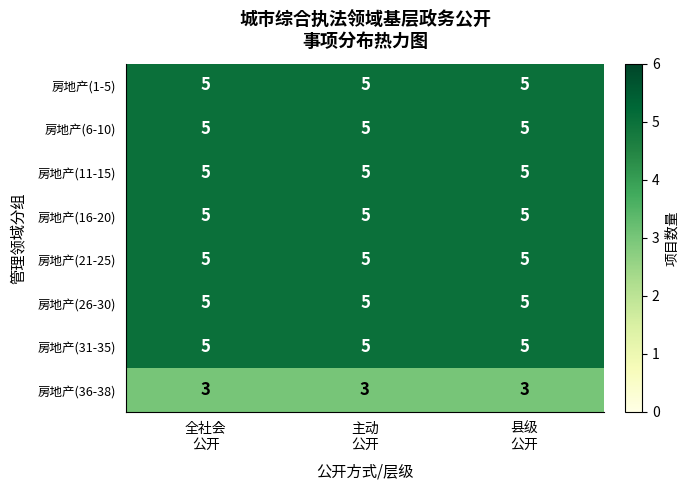

What is the minimum value for 房地产(26-30)?

5